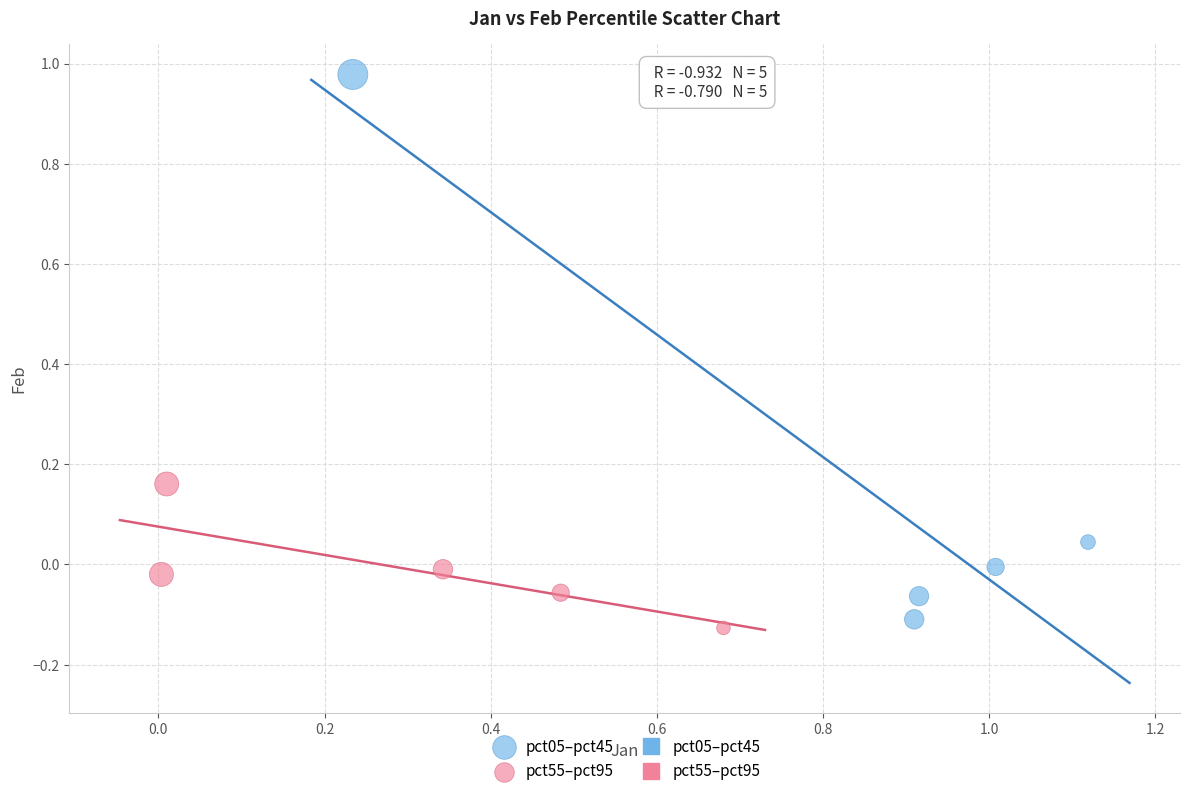

Which series reaches the maximum Y coordinate?

pct05–pct45